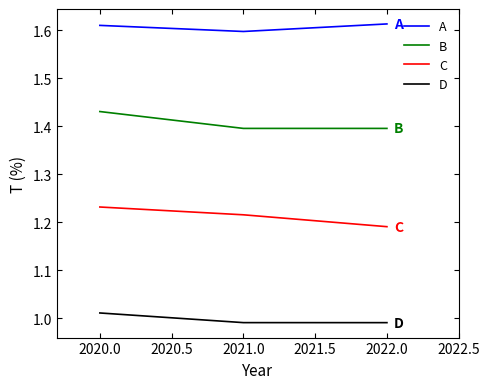

What are all the series names shown in the legend?

A, B, C, D